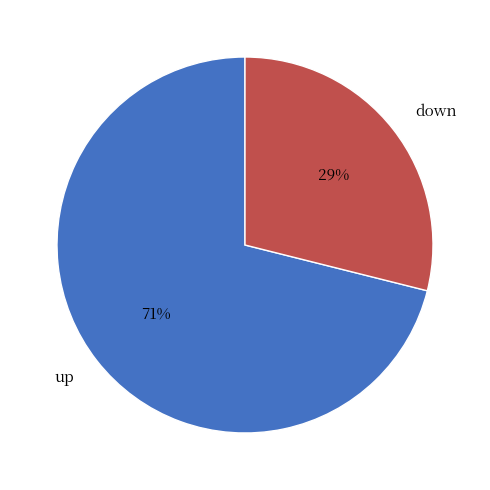

To the nearest percent, what is the difference between the down and up slice percentages?

42%